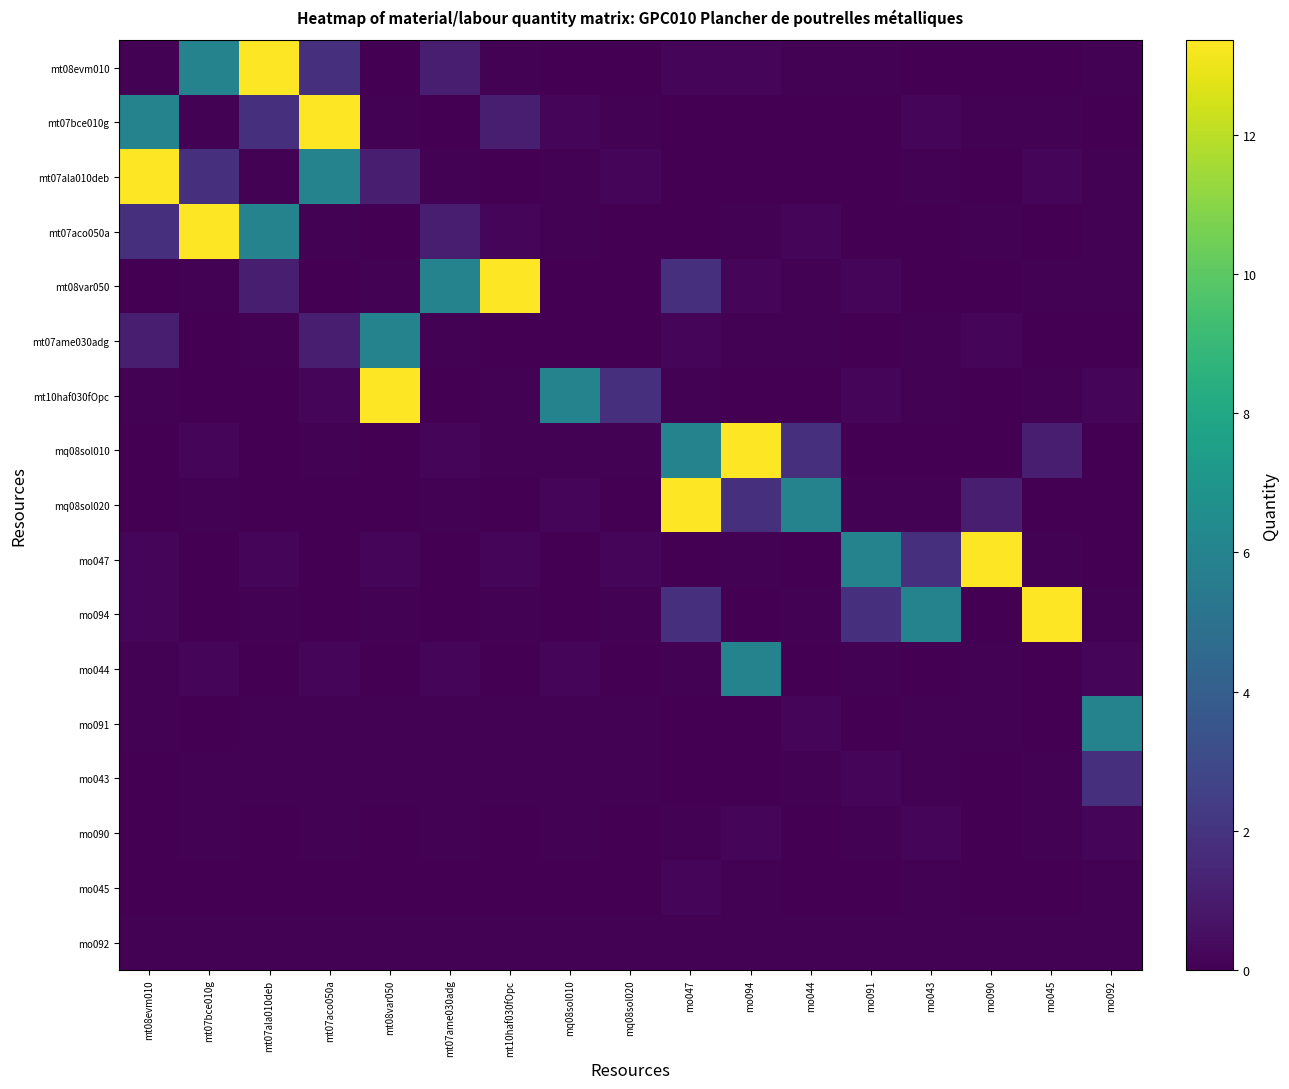

Rank the series at mt07bce010g from lowest to highest value.

mt07ame030adg, mt10haf030fOpc, mo094, mo047, mo091, mo045, mq08sol020, mo090, mo092, mt08var050, mt07bce010g, mo043, mq08sol010, mo044, mt07ala010deb, mt08evm010, mt07aco050a